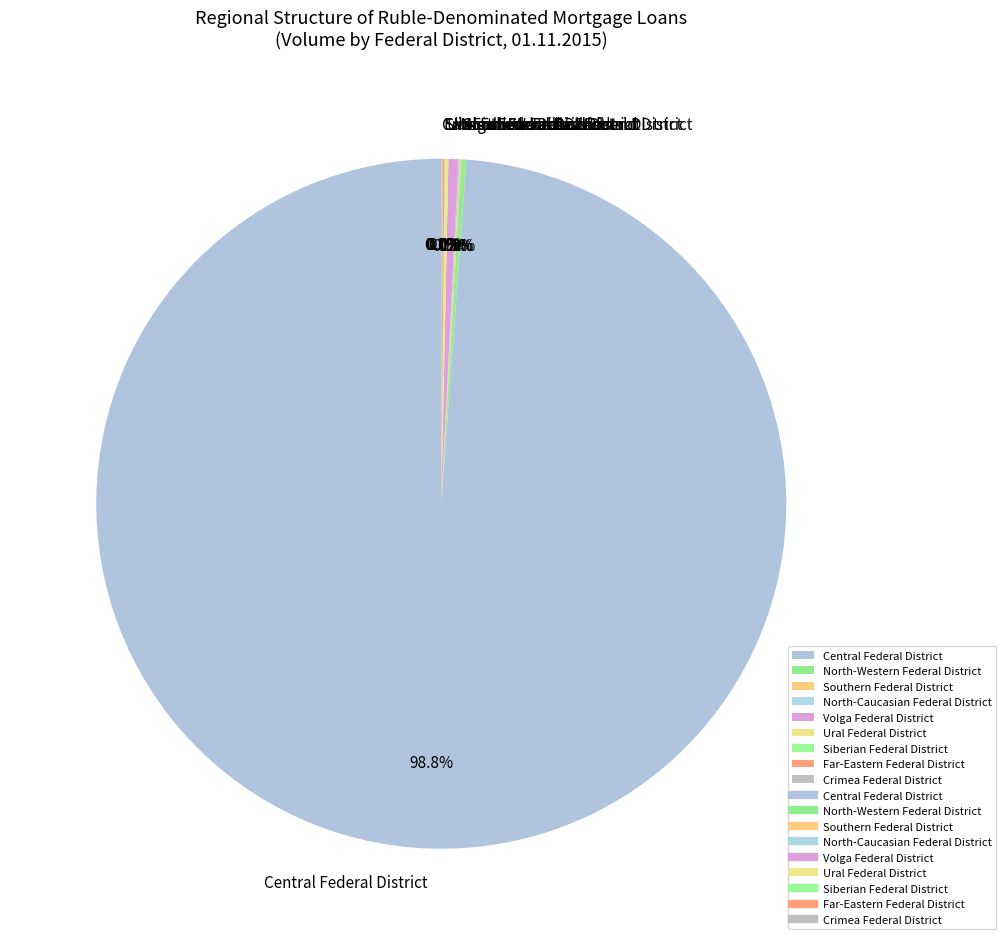

What is the largest slice in the pie chart?

Central Federal District